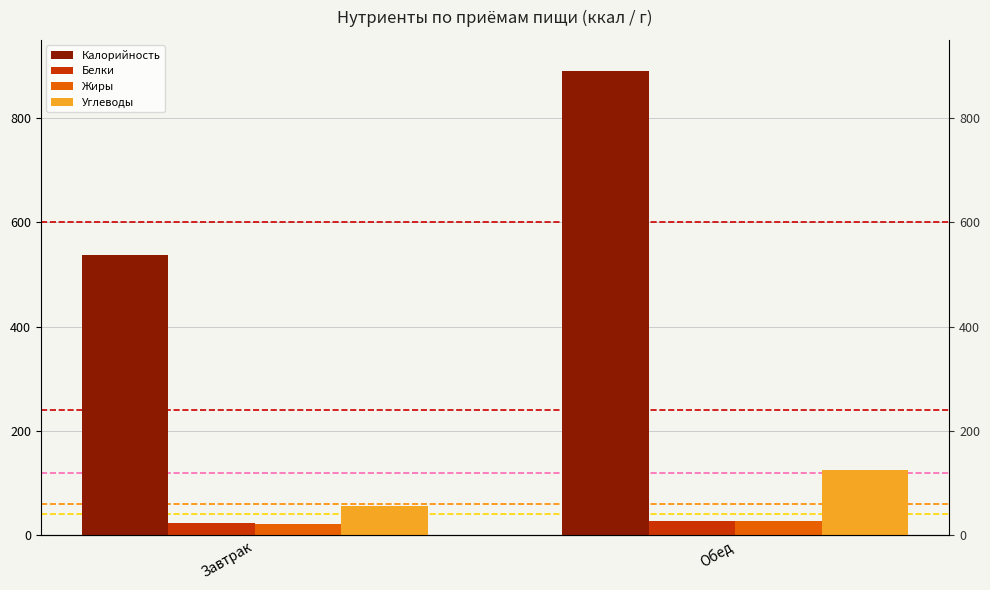

How many bars are there in total?

8